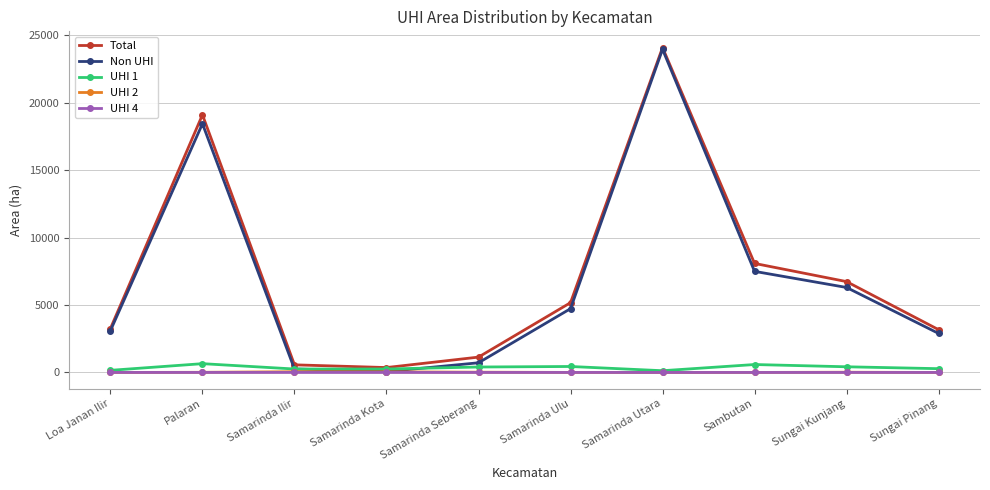

What value does the UHI 1 series have at Sungai Pinang?

279.6